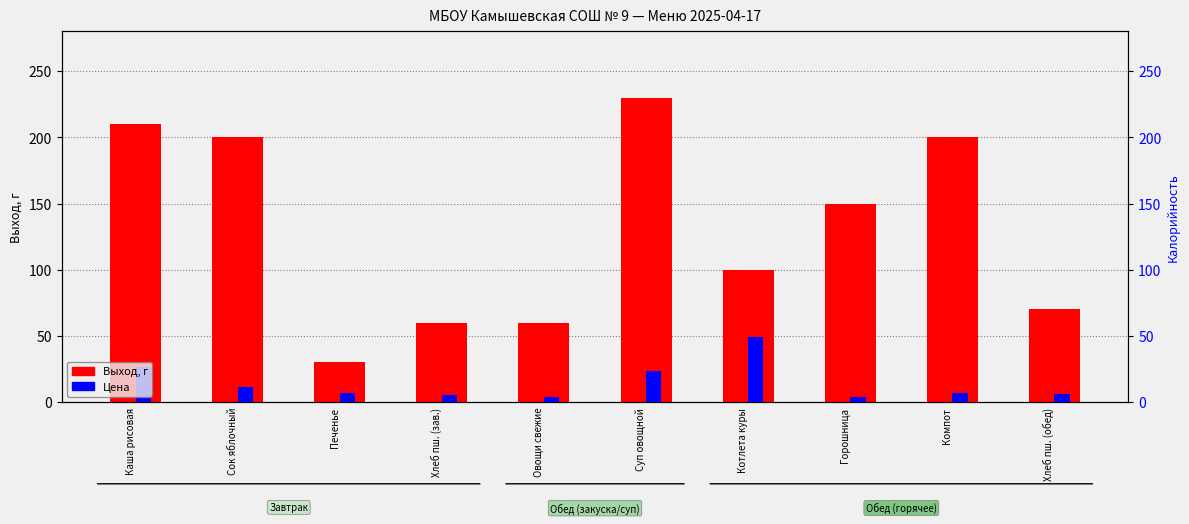

Is it true that Выход, г equals 73.6 at Сок яблочный?

False